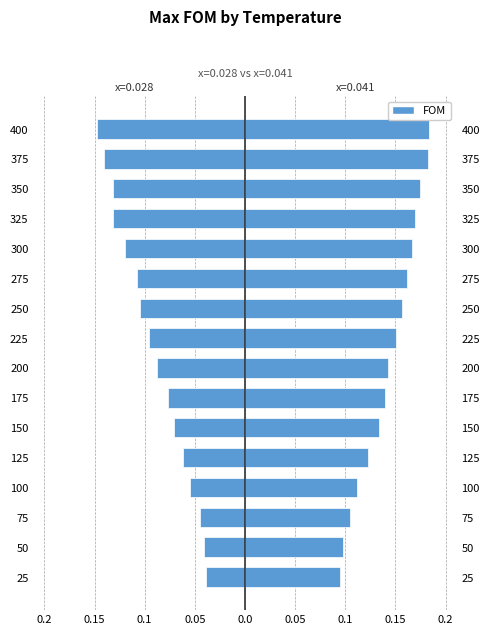

Reading left to right, transcribe all the data shown in this chart.

x=0.028: 25=-0.0	50=-0.0	75=-0.0	100=-0.1	125=-0.1	150=-0.1	175=-0.1	200=-0.1	225=-0.1	250=-0.1	275=-0.1	300=-0.1	325=-0.1	350=-0.1	375=-0.1	400=-0.1
x=0.041: 25=0.1	50=0.1	75=0.1	100=0.1	125=0.1	150=0.1	175=0.1	200=0.1	225=0.2	250=0.2	275=0.2	300=0.2	325=0.2	350=0.2	375=0.2	400=0.2